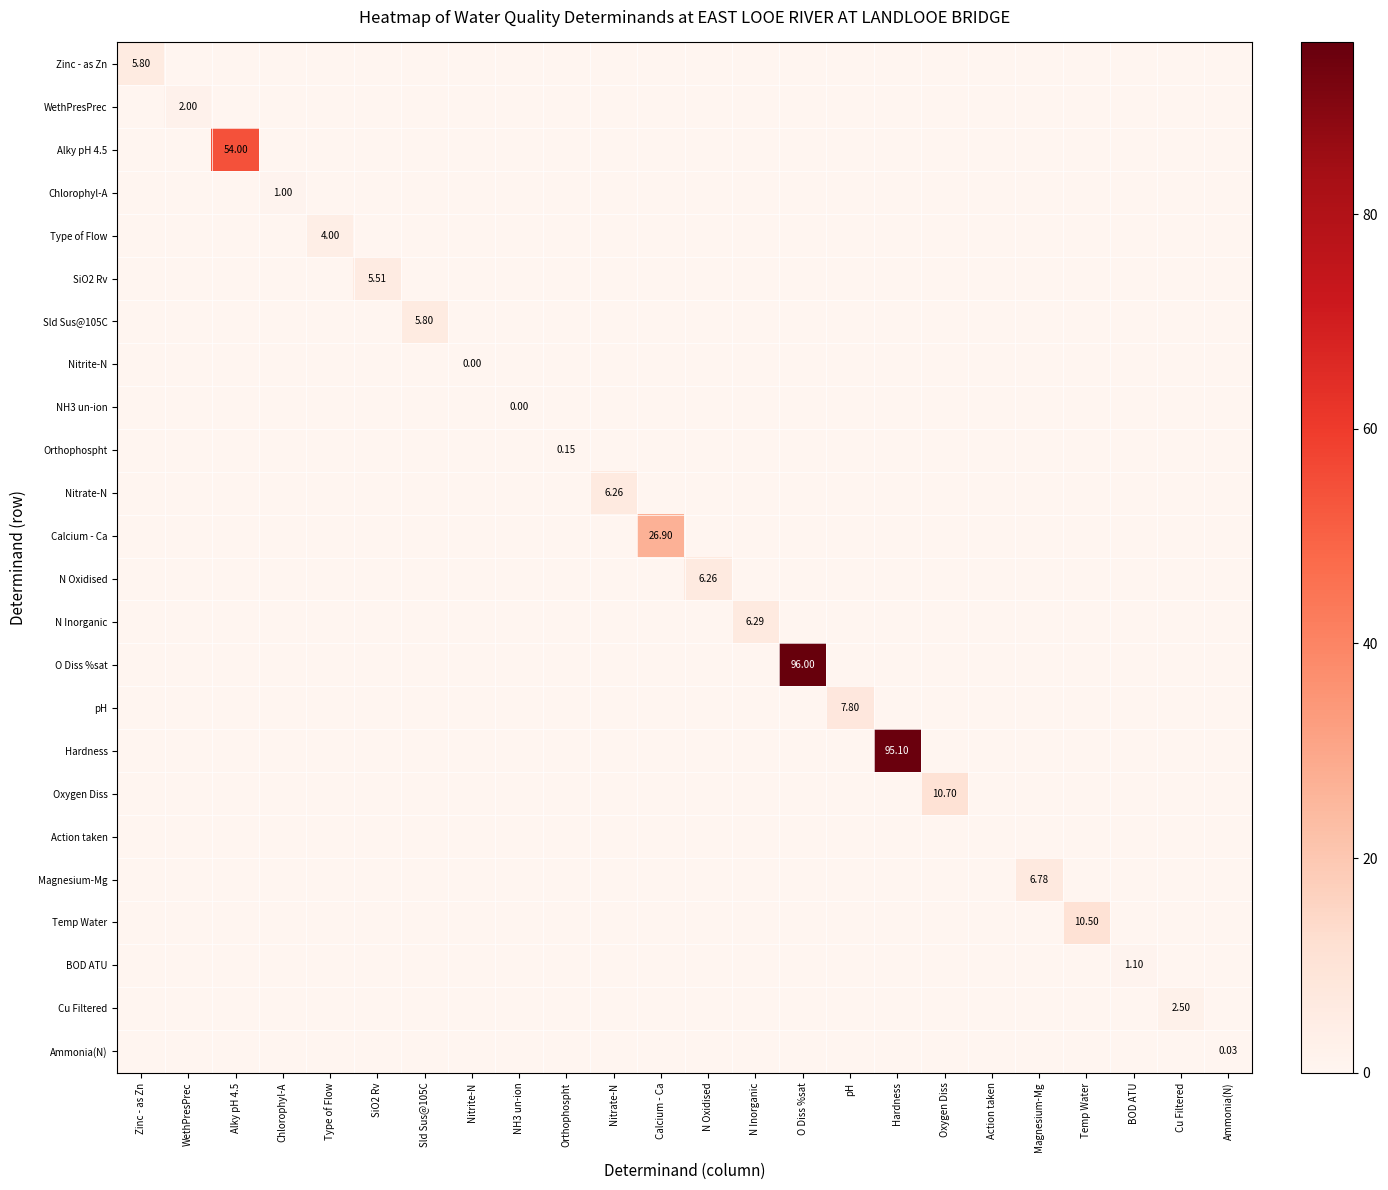

How many data points does each series have?

24